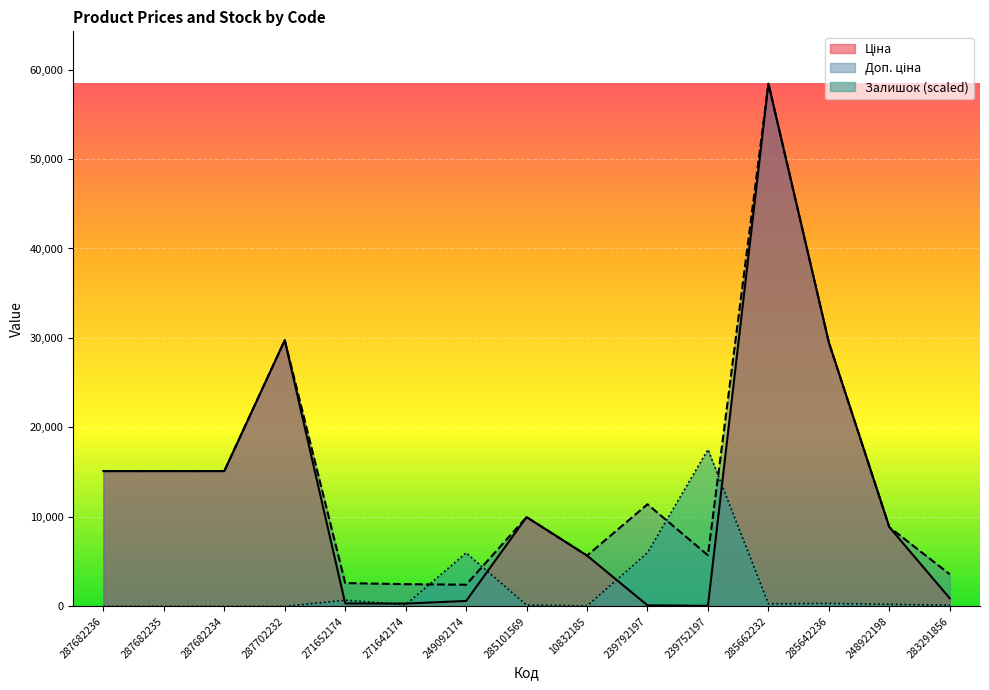

How many lines are shown in the chart?

3